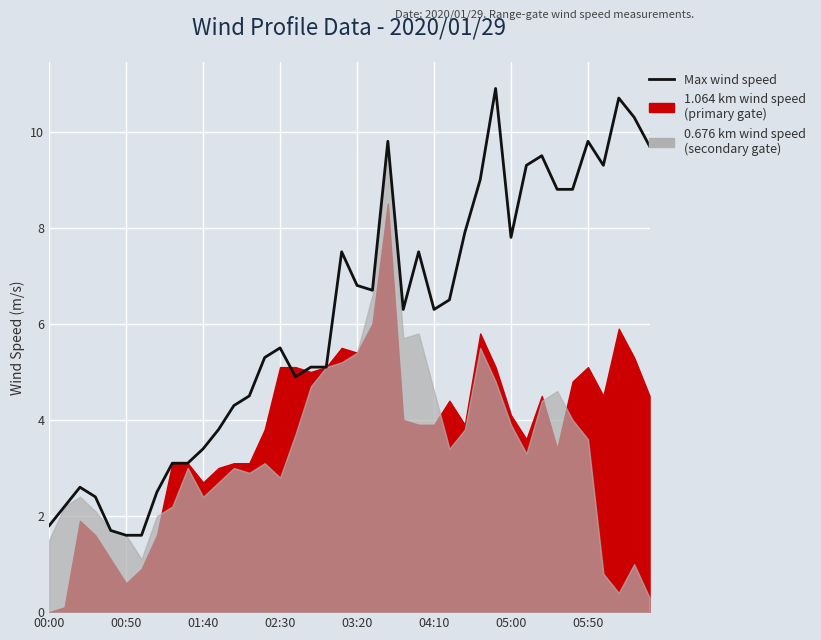

What is the difference between the values at 13 and 31?

4.8